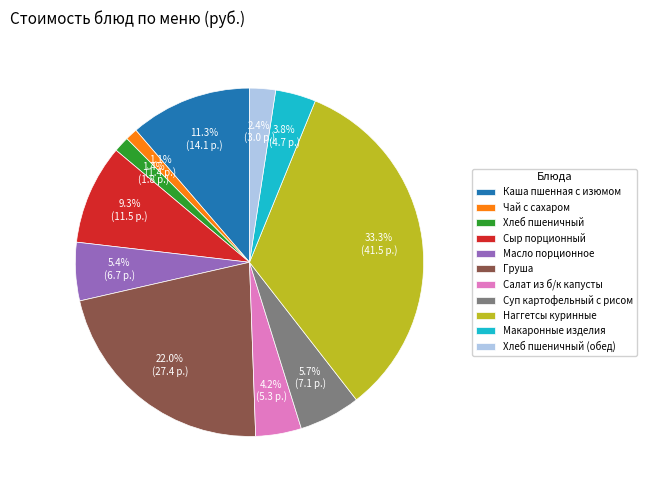

Is Хлеб пшеничный (обед) the majority of the pie?

No